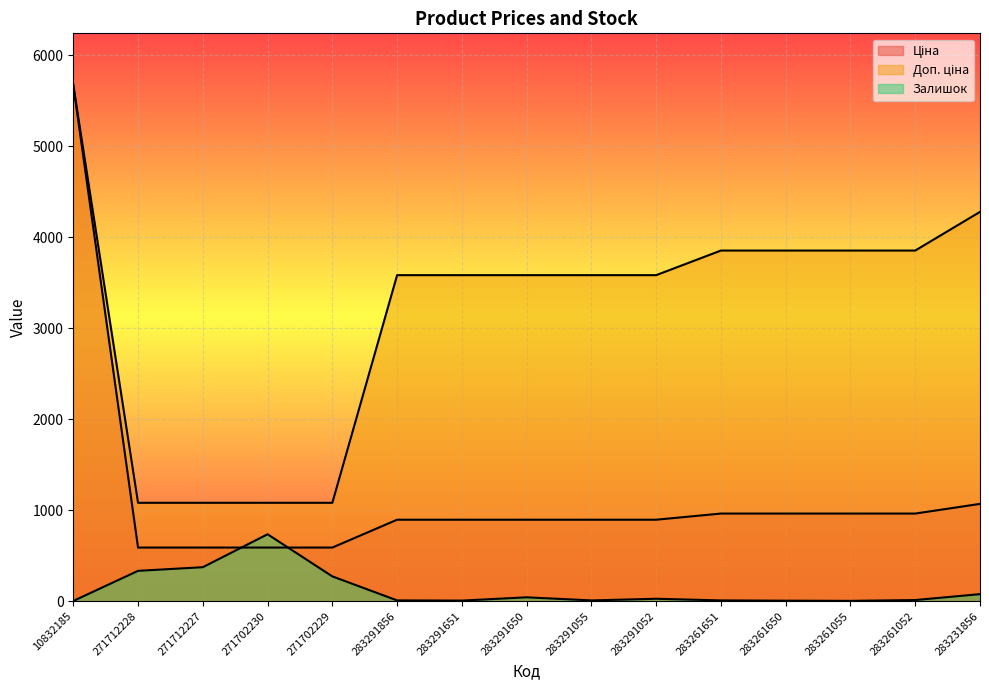

True or false: Доп. ціна and Залишок cross at least once.

False